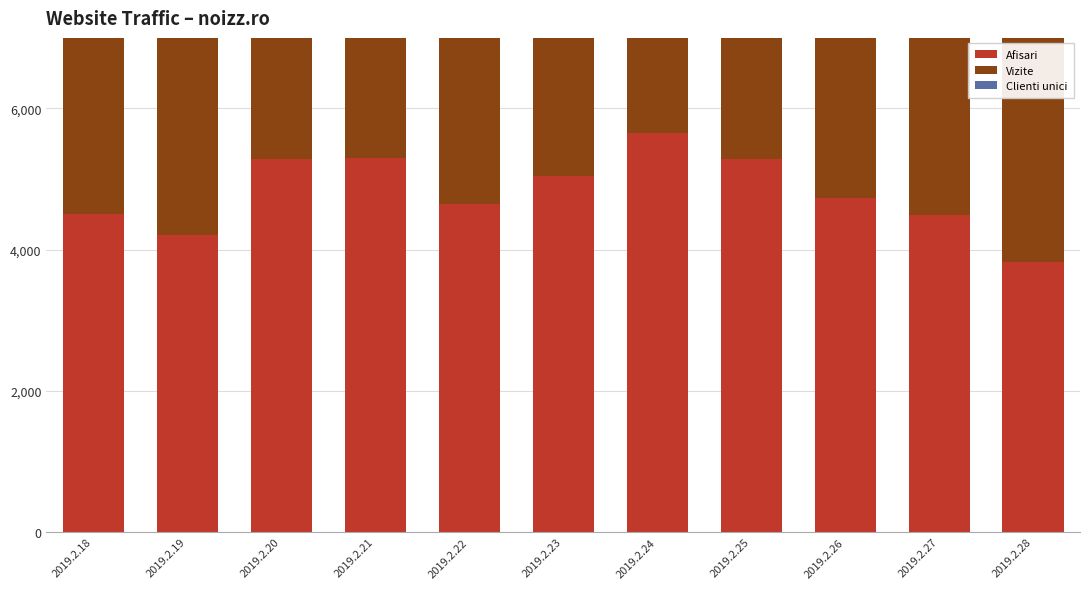

Reading left to right, transcribe all the data shown in this chart.

Afisari: 4507	4213	5285	5300	4641	5039	5657	5281	4728	4485	3821
Vizite: 3732	3487	4298	4307	3779	4027	4500	4272	3780	3615	3178
Clienti unici: 3562	3351	4173	4166	3633	3858	4333	4128	3630	3474	3072